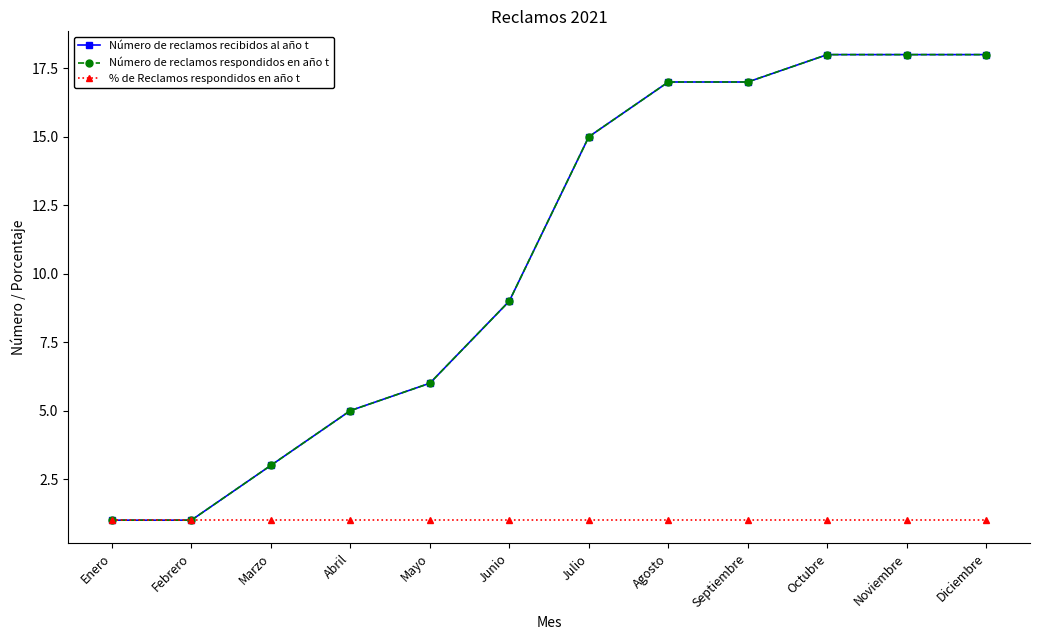

Does the chart have visible grid lines?

No